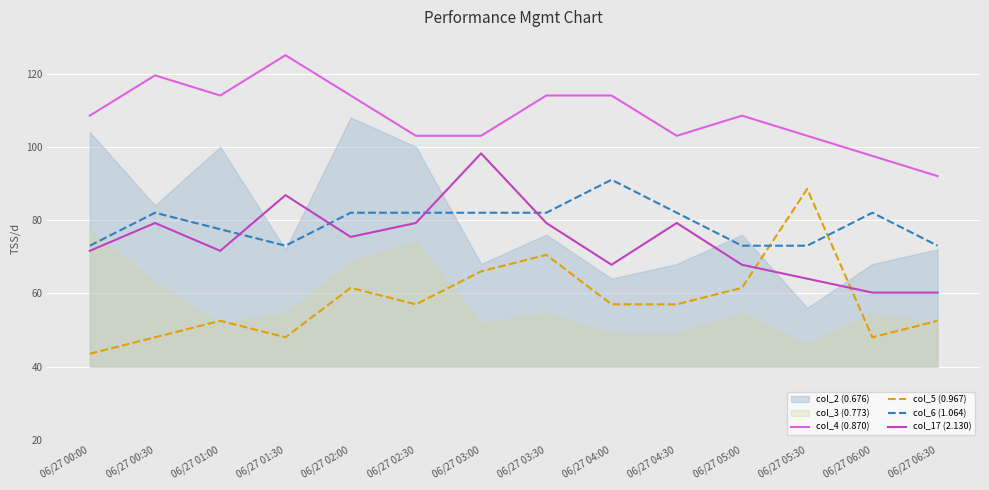

Is this an area chart (filled region under the line)?

No